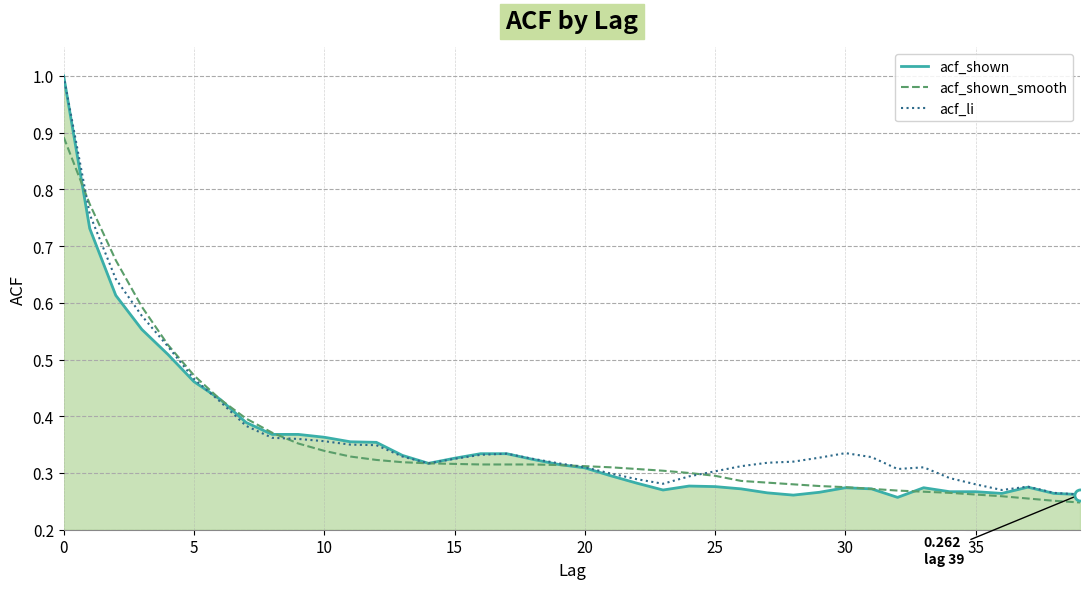

Which series has the largest total across all categories?

acf_li